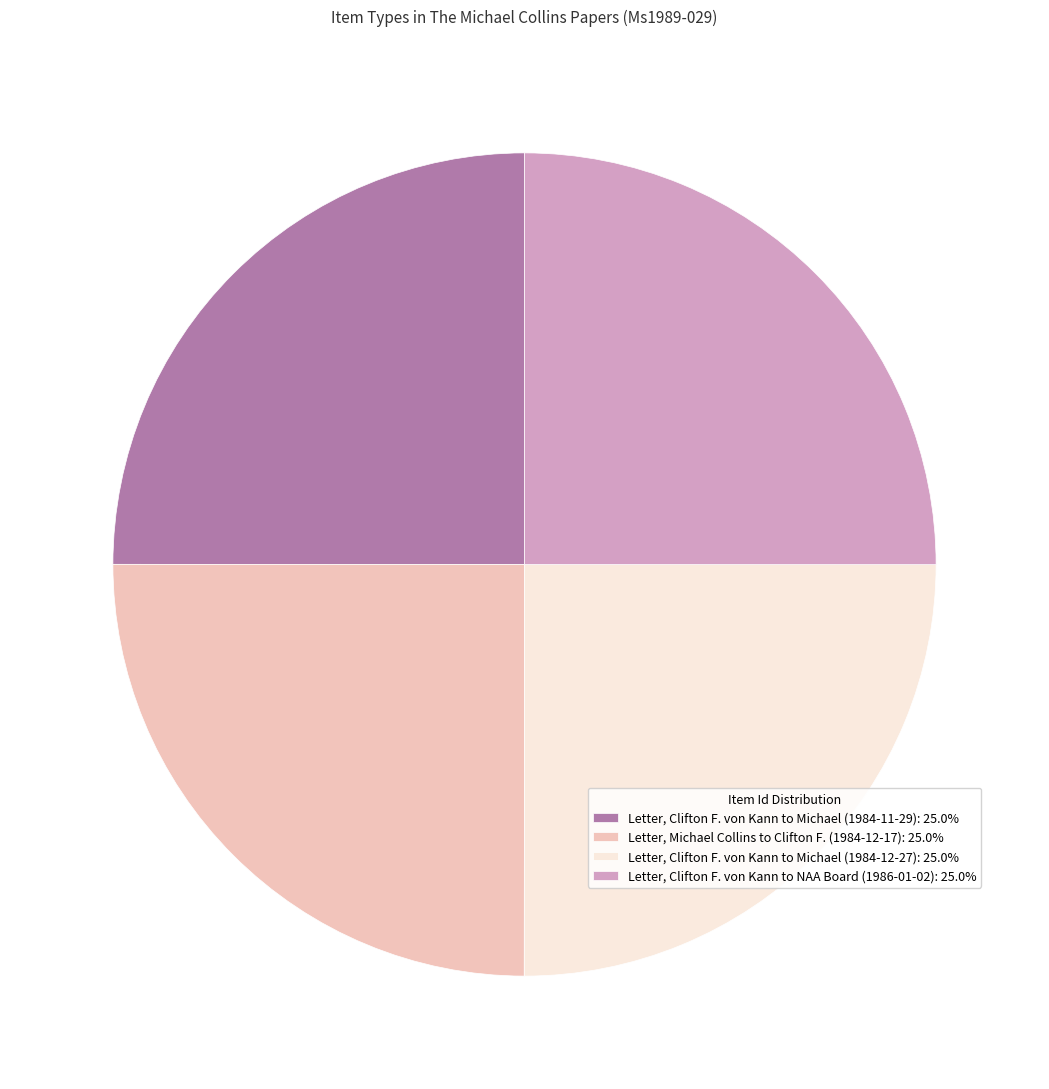

Approximately how many times larger is the value at Letter, Clifton F. von Kann to Michael (1984-11-29): 25.0% compared to Letter, Clifton F. von Kann to NAA Board (1986-01-02): 25.0%?

1.0